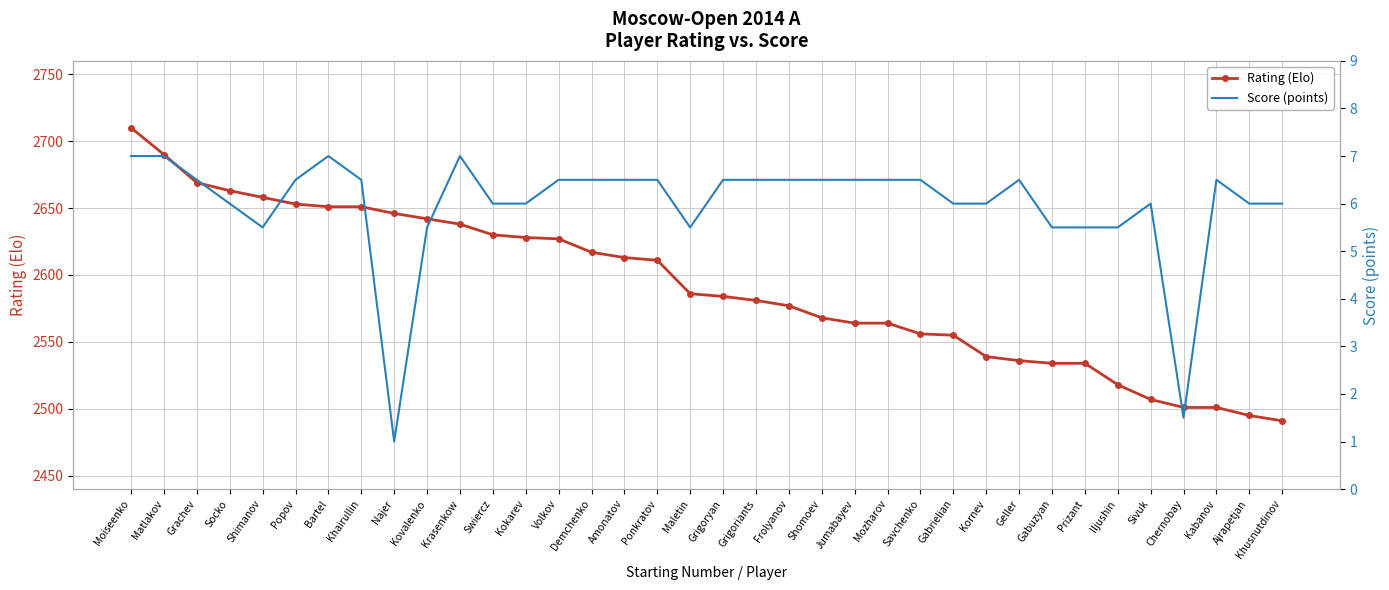

Which series has the largest total across all categories?

Rating (Elo)